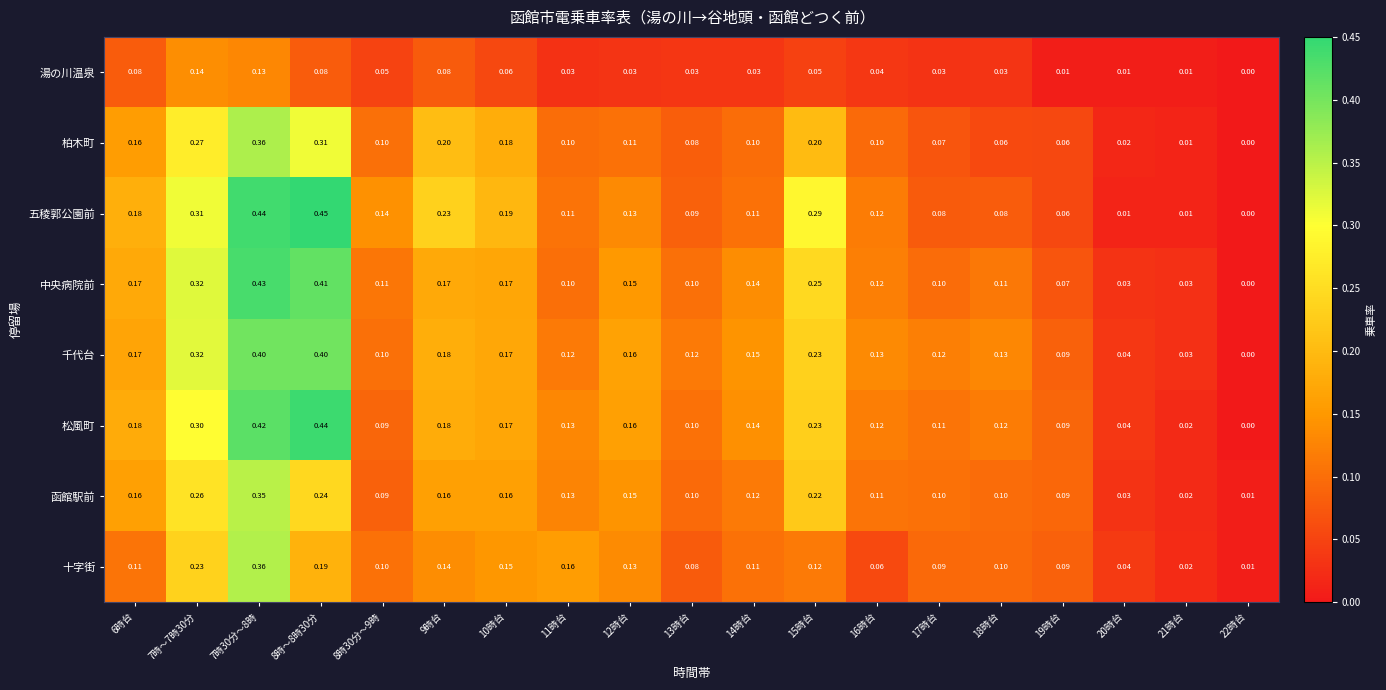

Between 14時台 and 18時台, which series saw the biggest shift?

柏木町